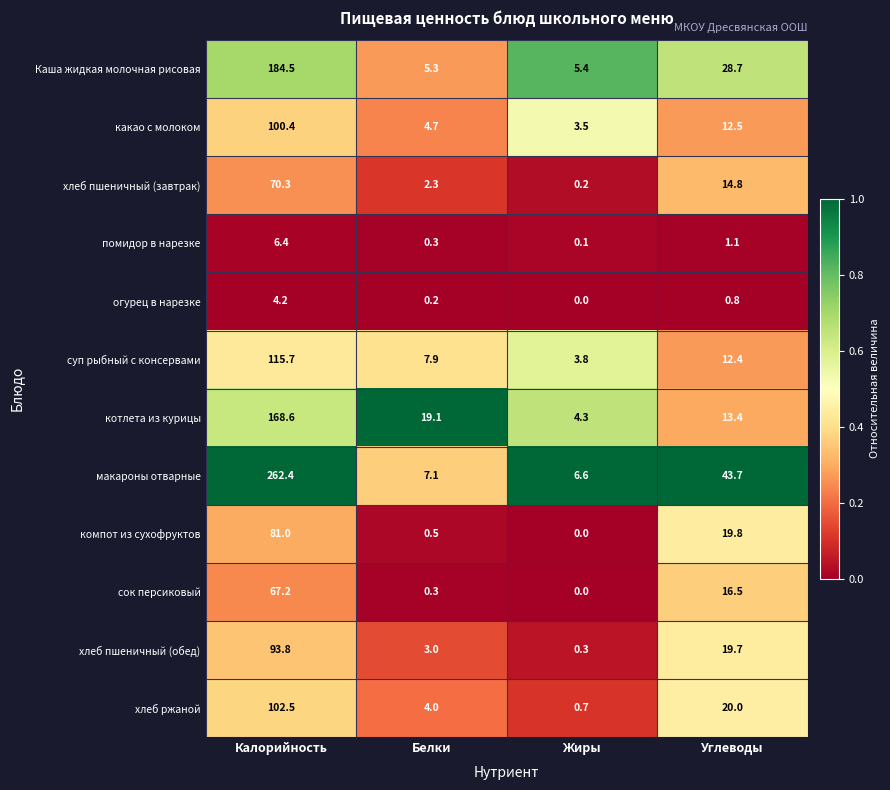

Is it true that котлета из курицы equals 19.1 at Белки?

True